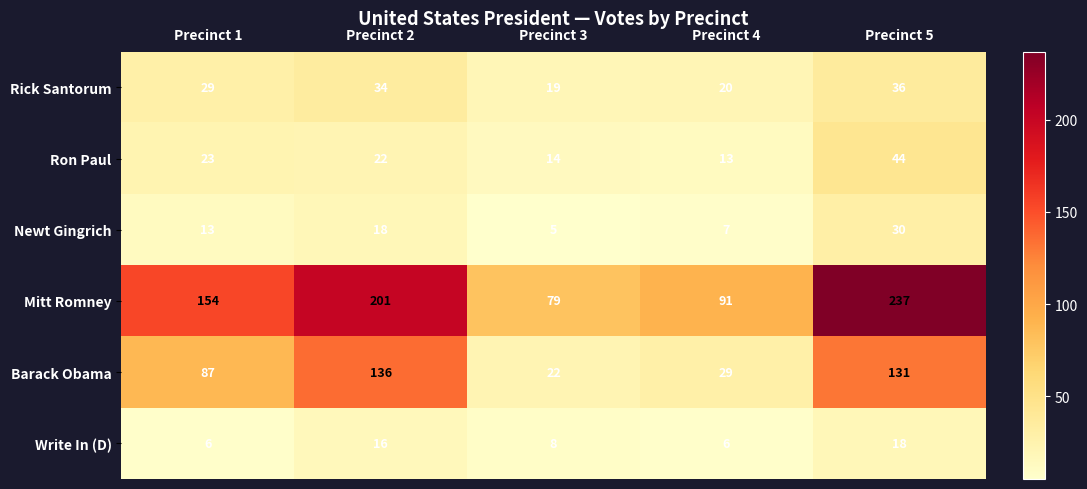

What is the difference between the Mitt Romney values at Precinct 1 and Precinct 4?

63